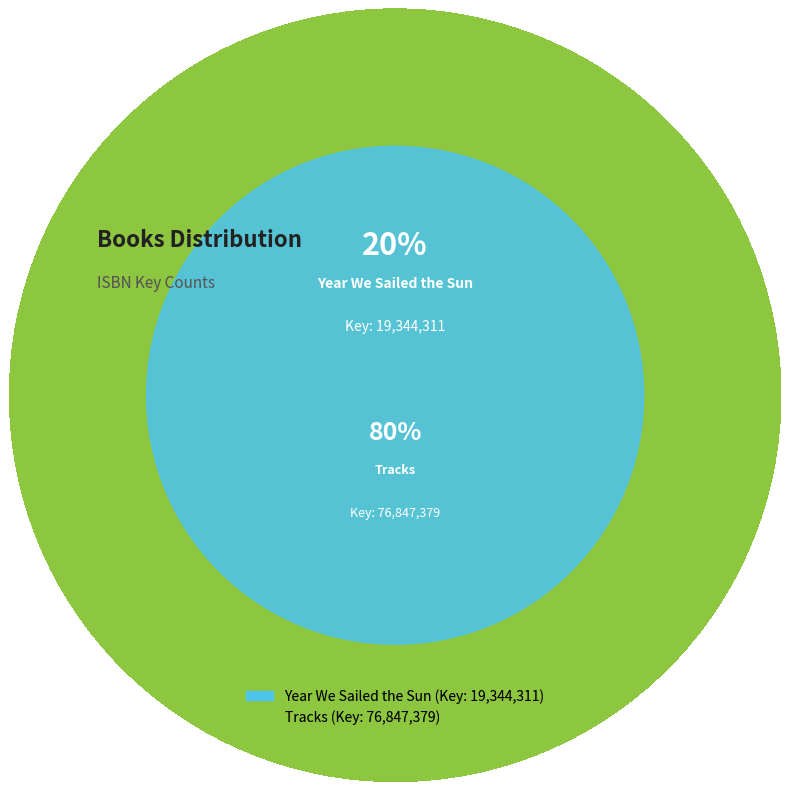

Is it true that 9781442420144 is 90% of the pie?

False